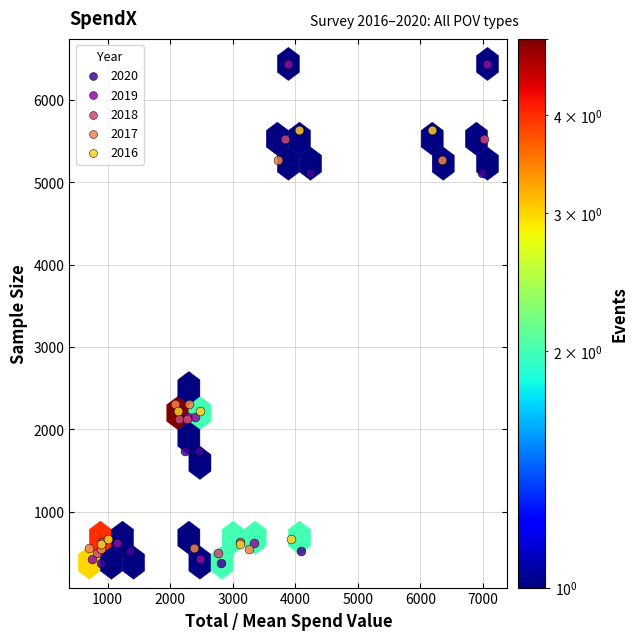

Which series contains the highest Y value?

2019